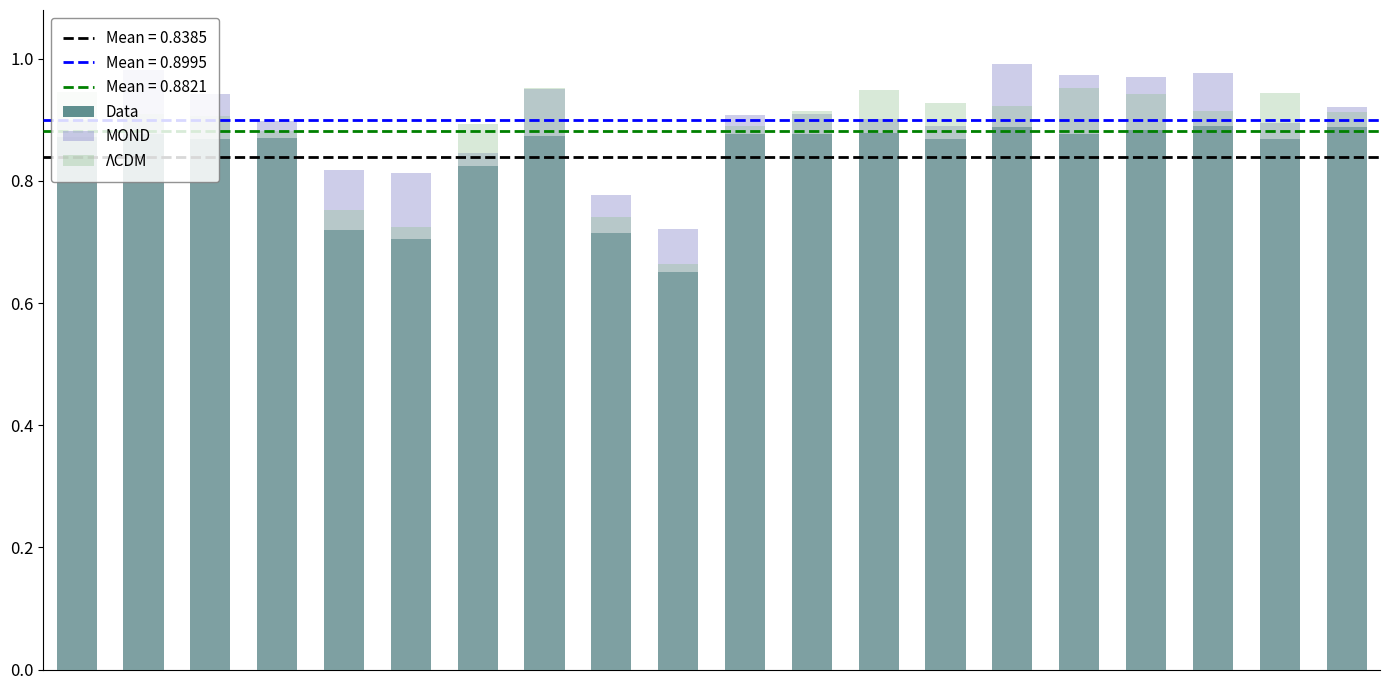

What is the sum of the ΛCDM values at 2 and 18?

1.9